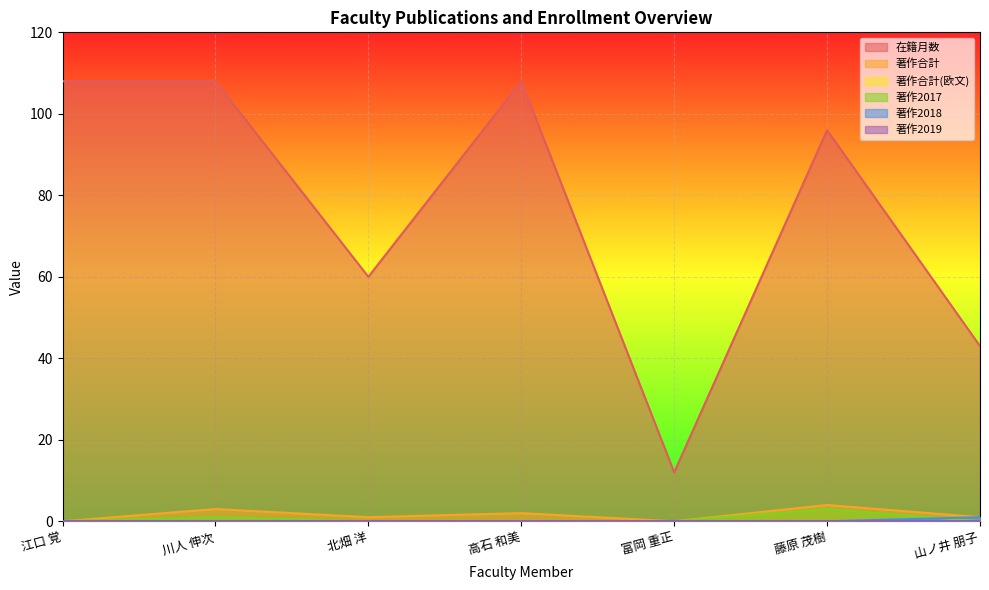

What position from the left is 富岡 重正?

5